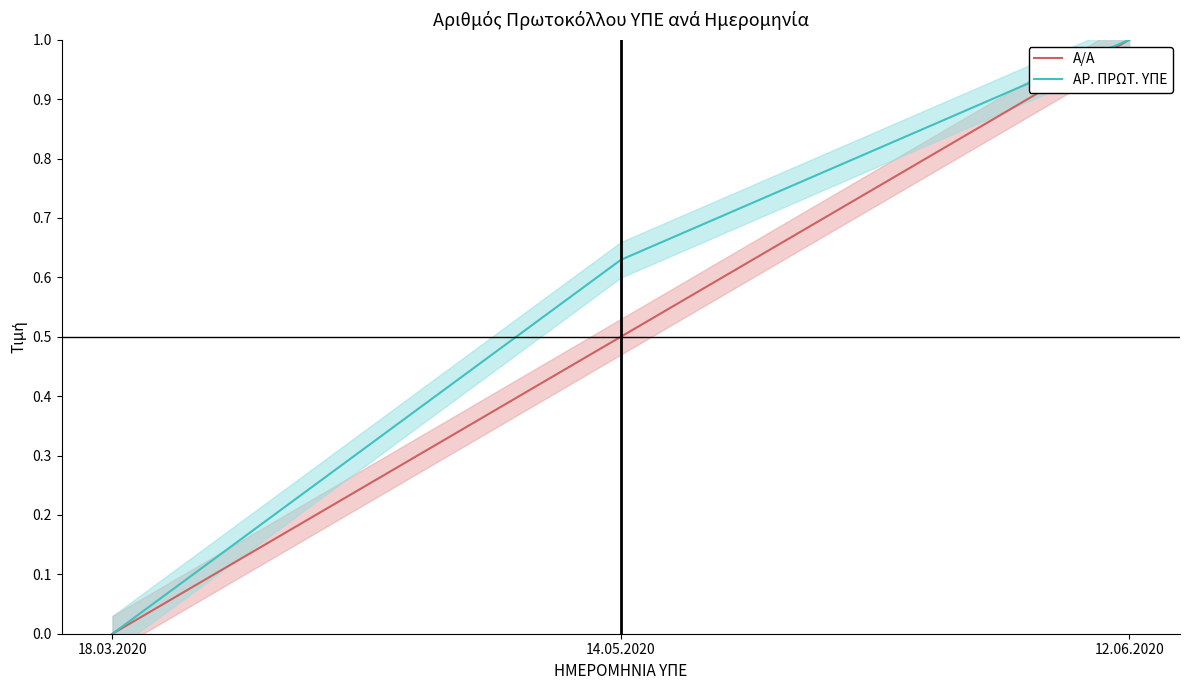

Does the chart have visible grid lines?

No